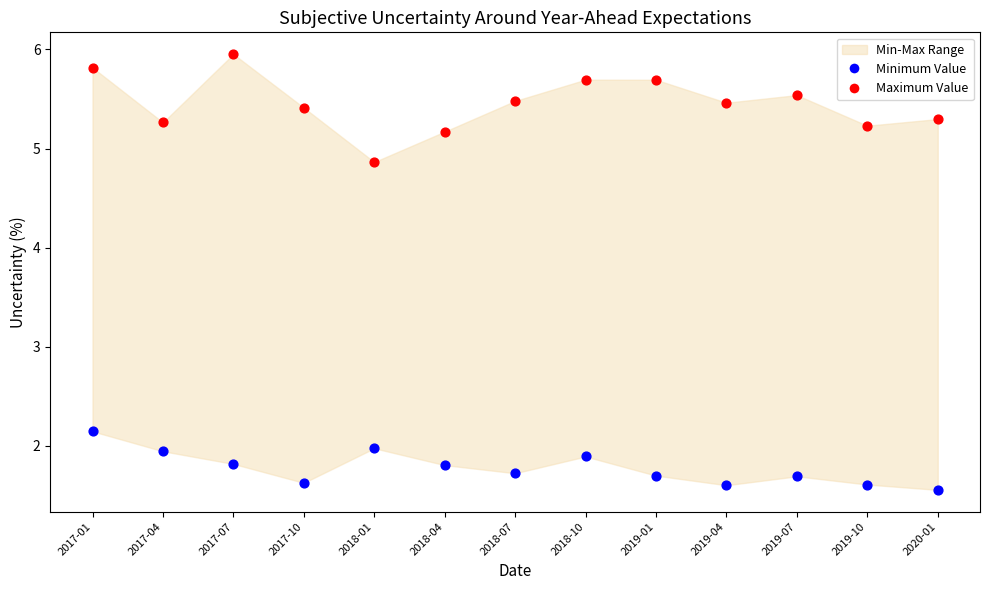

Across all series, what Y value is closest to 3?

2.1